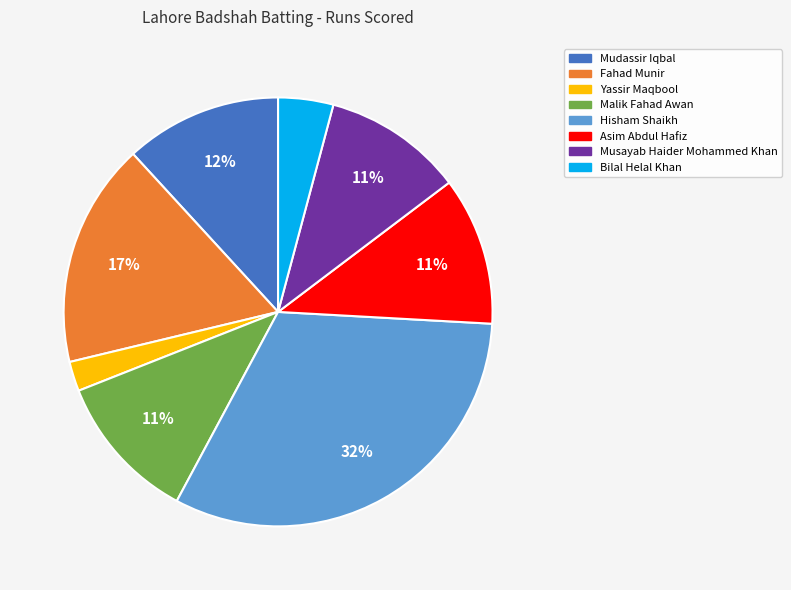

Is it true that Mudassir Iqbal is 12% of the pie?

True